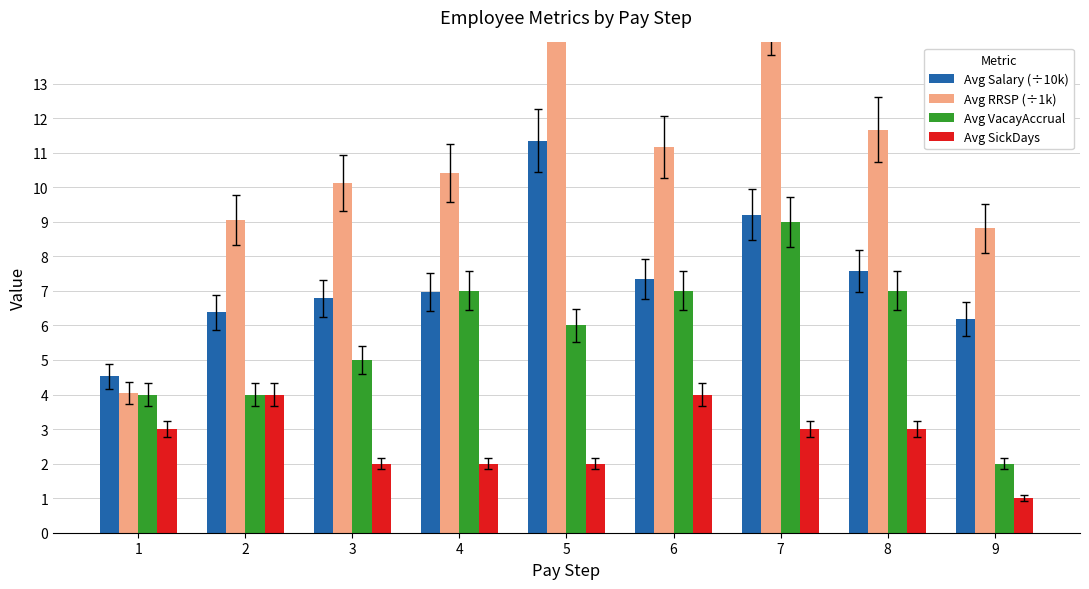

Where is Avg VacayAccrual nearest to the value 5?

3